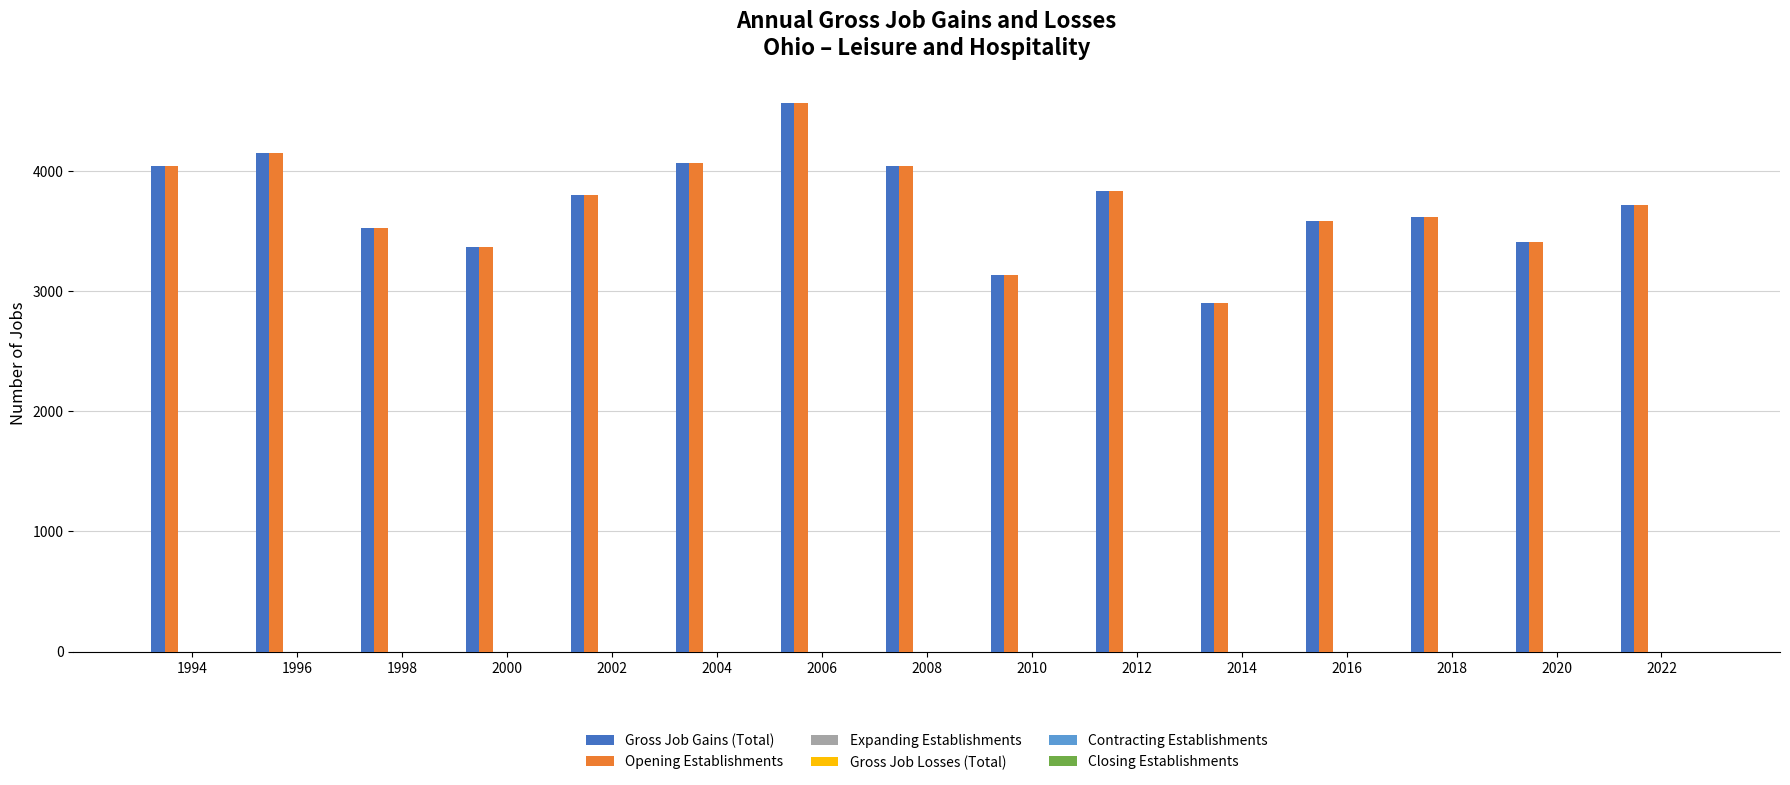

What is the average value of the Opening Establishments series?

3716